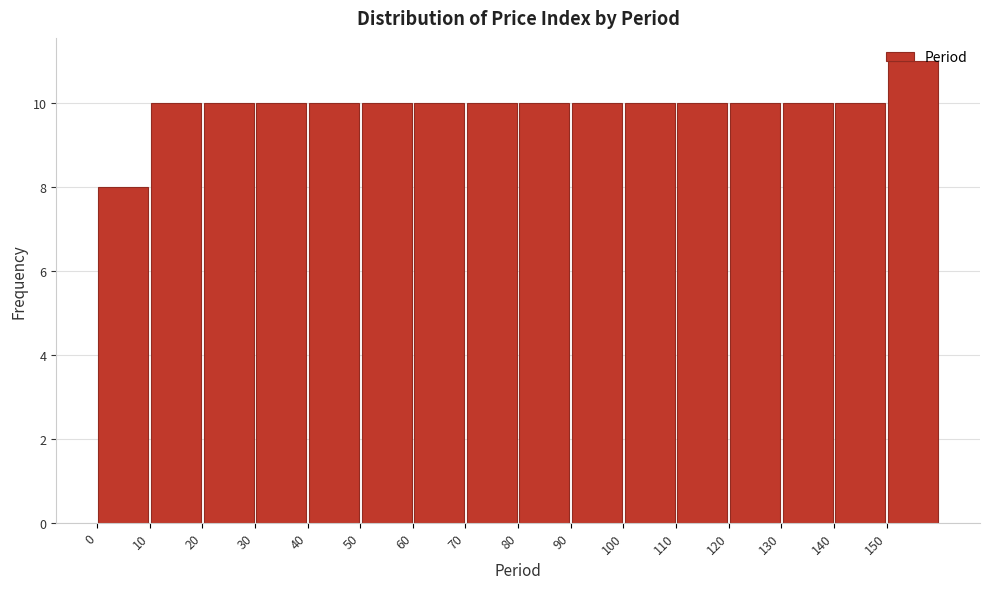

Reading left to right, list every bar in this chart as the range it spans on the x-axis followed by its height. The values are not printed on the chart, so give them approximately, as read against the axis.

0 to 10: 8
10 to 20: 10
20 to 30: 10
30 to 40: 10
40 to 50: 10
50 to 60: 10
60 to 70: 10
70 to 80: 10
80 to 90: 10
90 to 100: 10
100 to 110: 10
110 to 120: 10
120 to 130: 10
130 to 140: 10
140 to 150: 10
150 to 160: 11